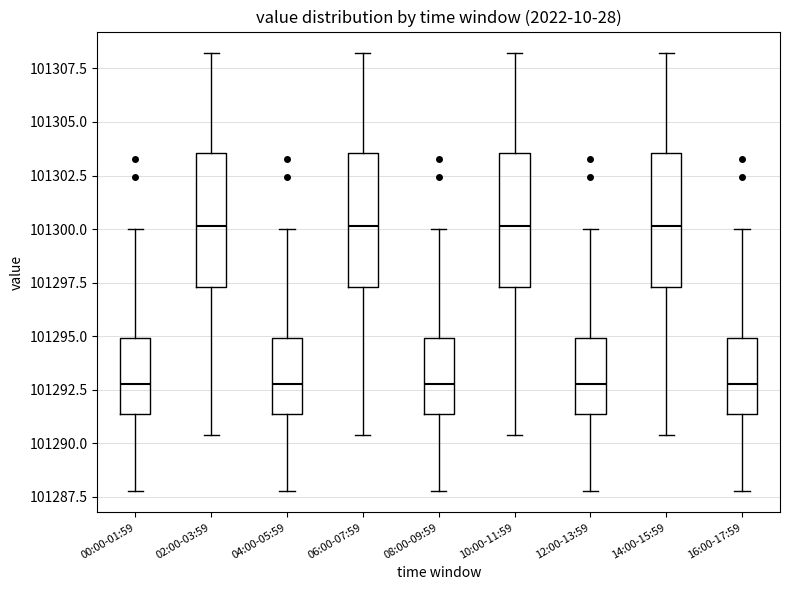

Reading left to right, read every box against the y-axis: the position of its median line, the range the box covers, and the ends of its whiskers. The values are not printed on the chart, so give them approximately, as read against the axis.

00:00-01:59: median 101293.0, box 101291.5 to 101295.0, whiskers 101288.0 to 101300.0
02:00-03:59: median 101300.0, box 101297.5 to 101303.5, whiskers 101290.5 to 101308.0
04:00-05:59: median 101293.0, box 101291.5 to 101295.0, whiskers 101288.0 to 101300.0
06:00-07:59: median 101300.0, box 101297.5 to 101303.5, whiskers 101290.5 to 101308.0
08:00-09:59: median 101293.0, box 101291.5 to 101295.0, whiskers 101288.0 to 101300.0
10:00-11:59: median 101300.0, box 101297.5 to 101303.5, whiskers 101290.5 to 101308.0
12:00-13:59: median 101293.0, box 101291.5 to 101295.0, whiskers 101288.0 to 101300.0
14:00-15:59: median 101300.0, box 101297.5 to 101303.5, whiskers 101290.5 to 101308.0
16:00-17:59: median 101293.0, box 101291.5 to 101295.0, whiskers 101288.0 to 101300.0